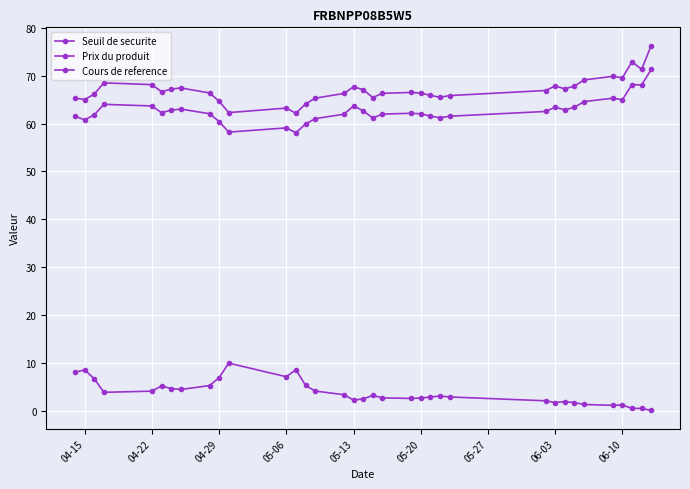

How many data points does each series have?

35